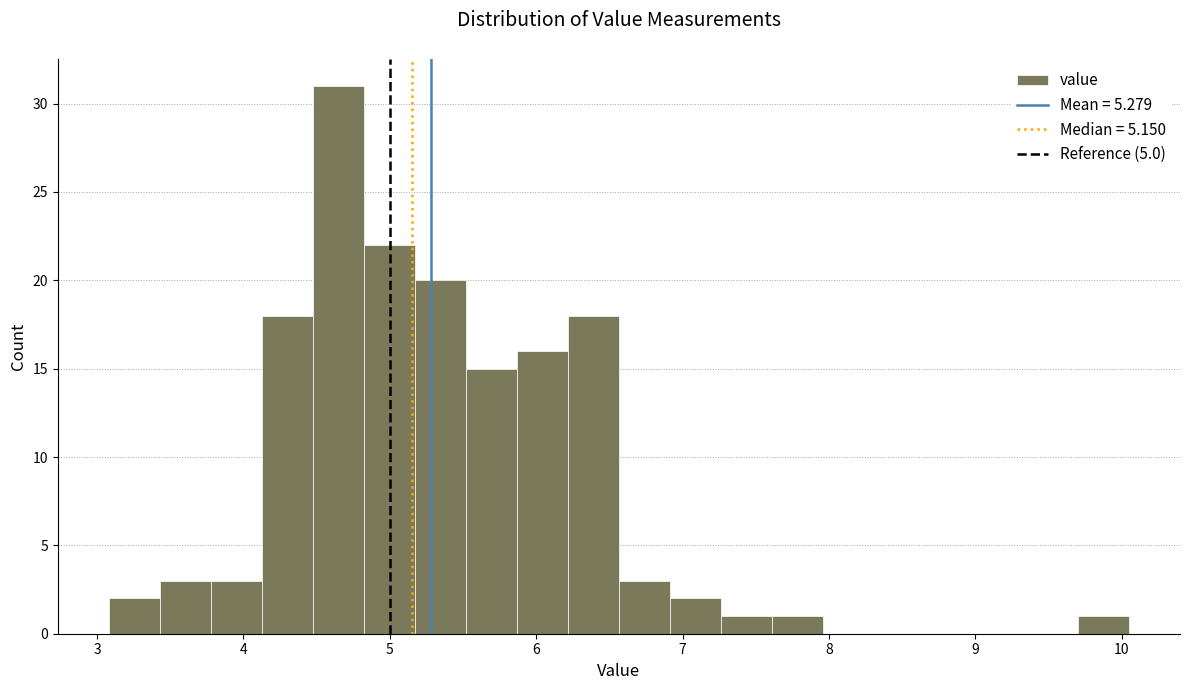

Around what value on the x-axis is the tallest bar? Give the approximate position of its centre, as read against the axis.

4.6